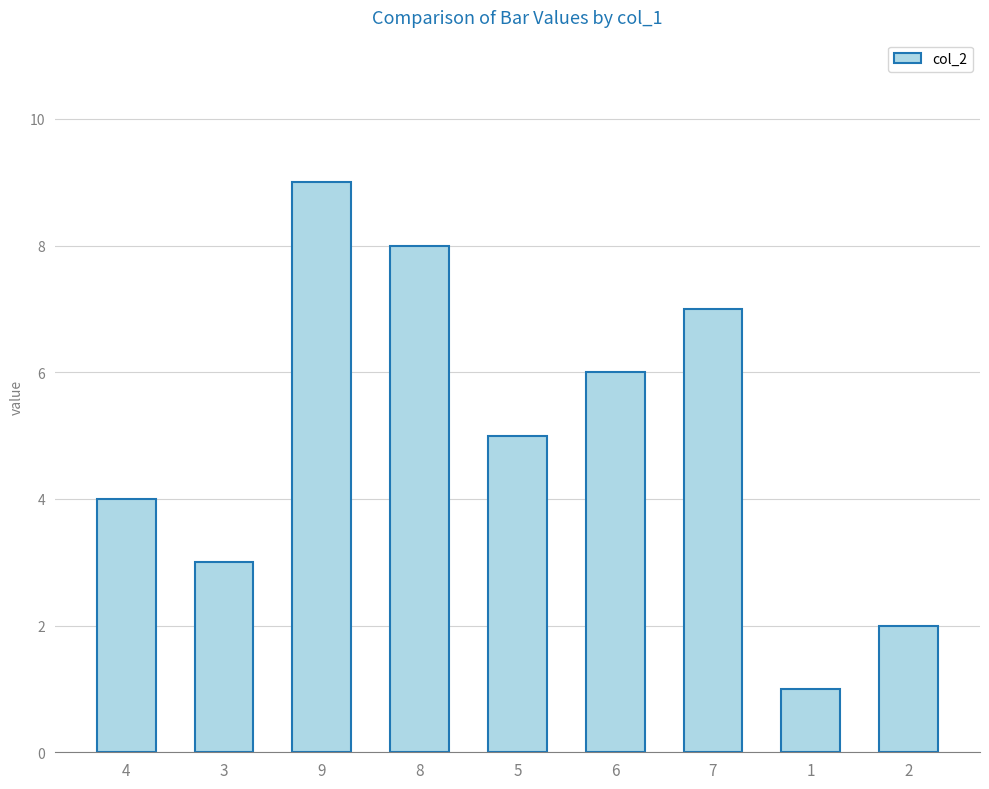

Reading left to right, what are all the values shown in this chart?

4=4	3=3	9=9	8=8	5=5	6=6	7=7	1=1	2=2